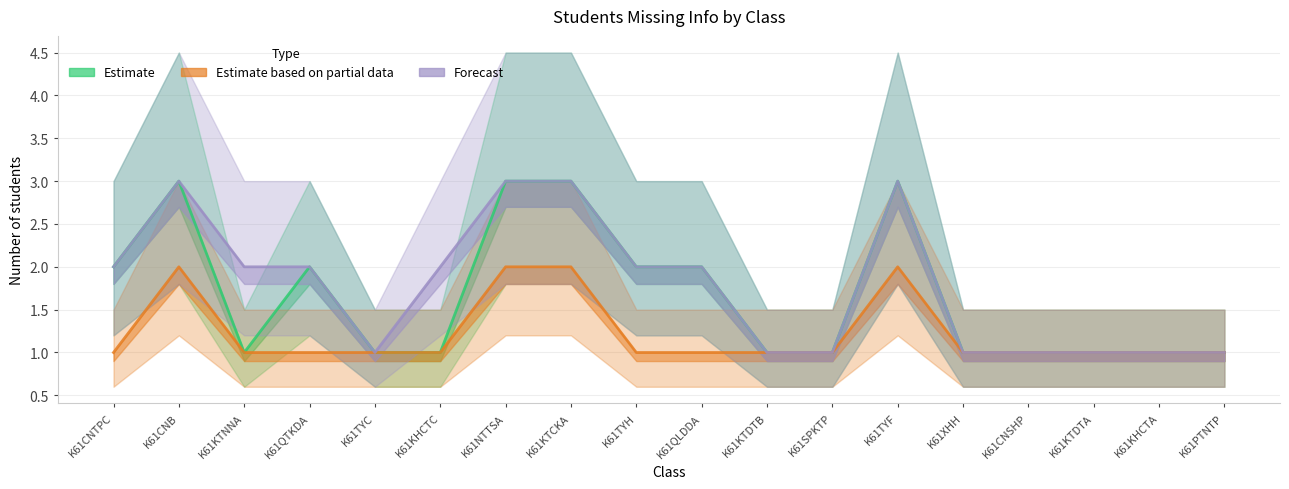

Where is Estimate based on partial data nearest to the value 1?

K61CNTPC